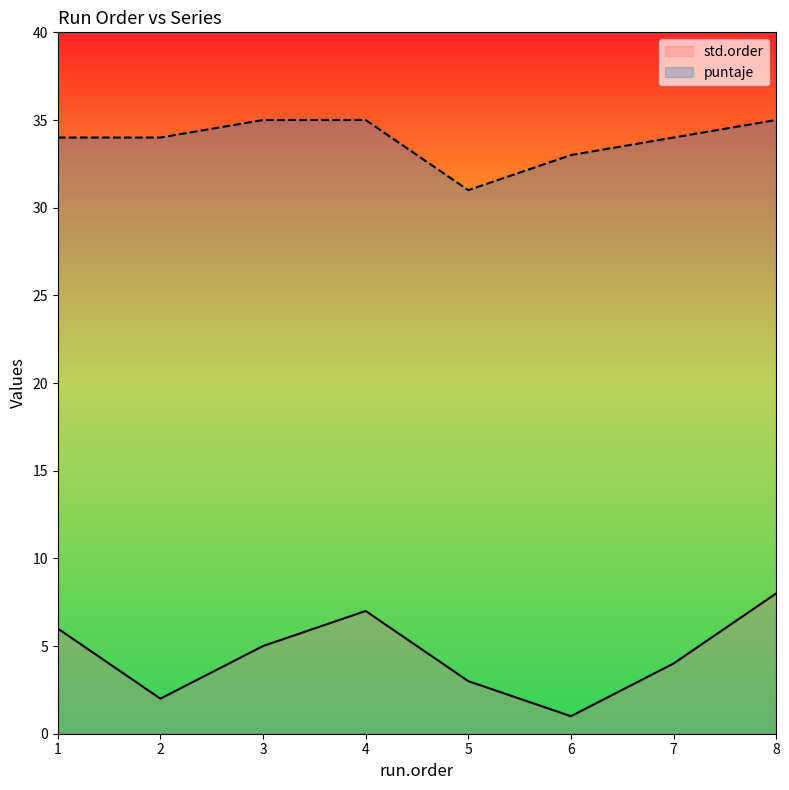

Is it true that std.order equals 3 at 1?

False